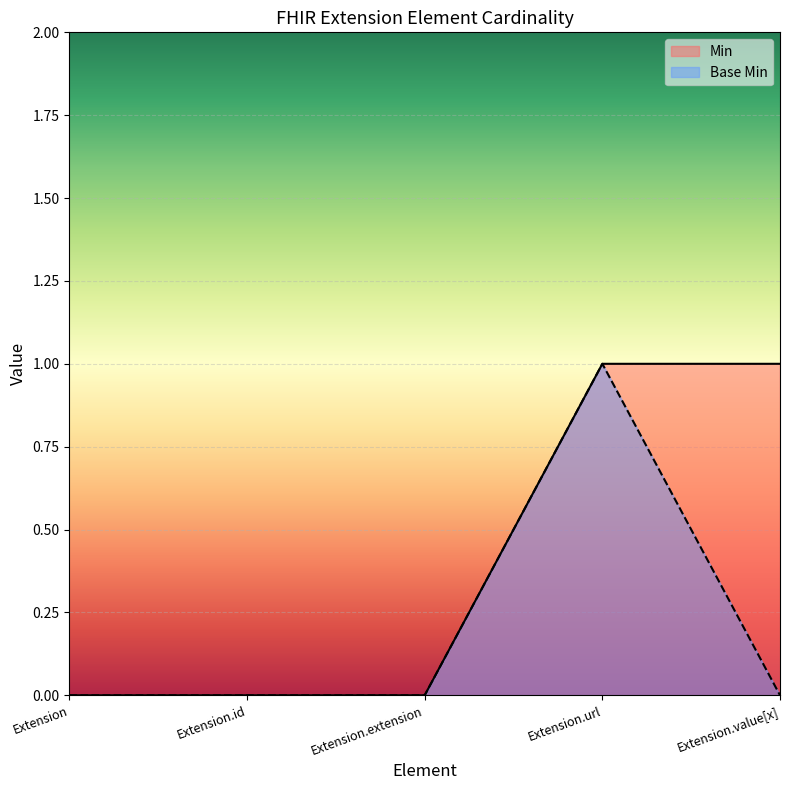

Does the chart display data point markers on the line(s)?

No